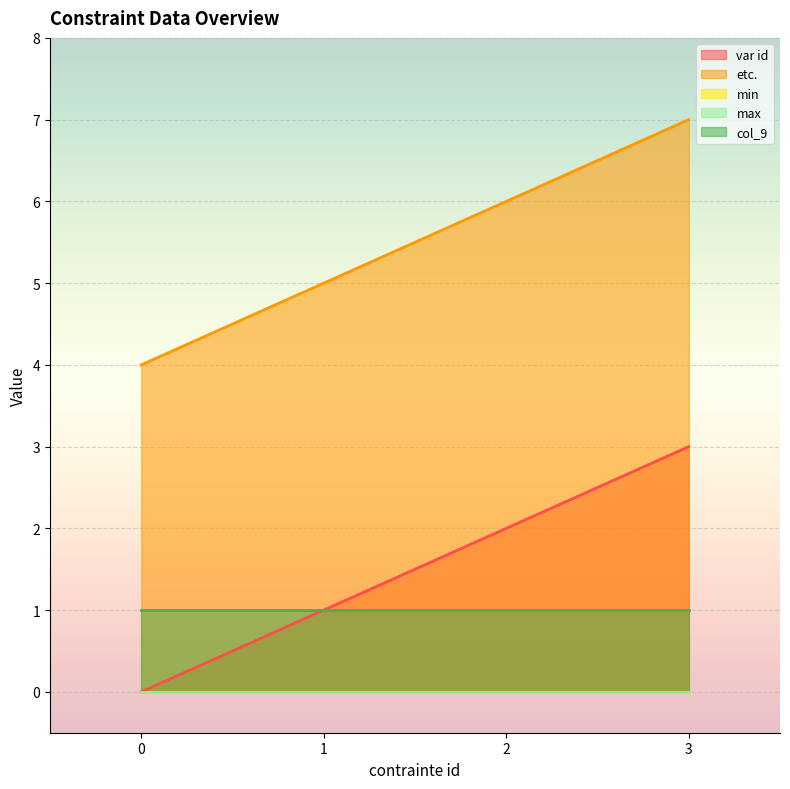

At which label is etc. closest to 5?

1